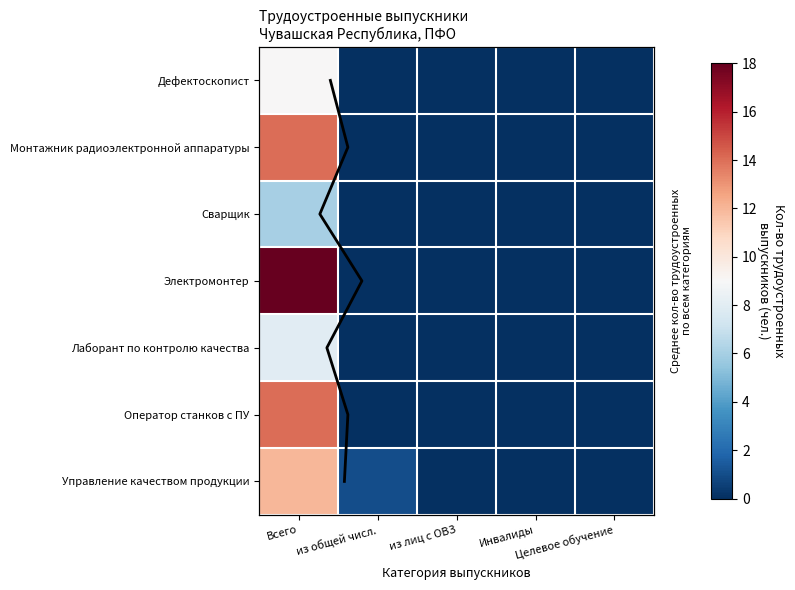

Count the number of categories in the chart.

5